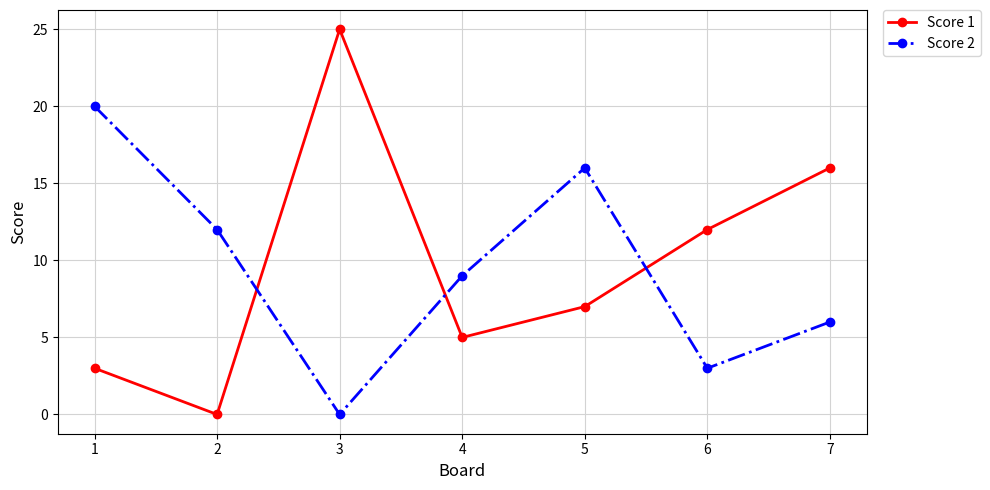

True or false: Score 2 has a value of 3 at 6.

True